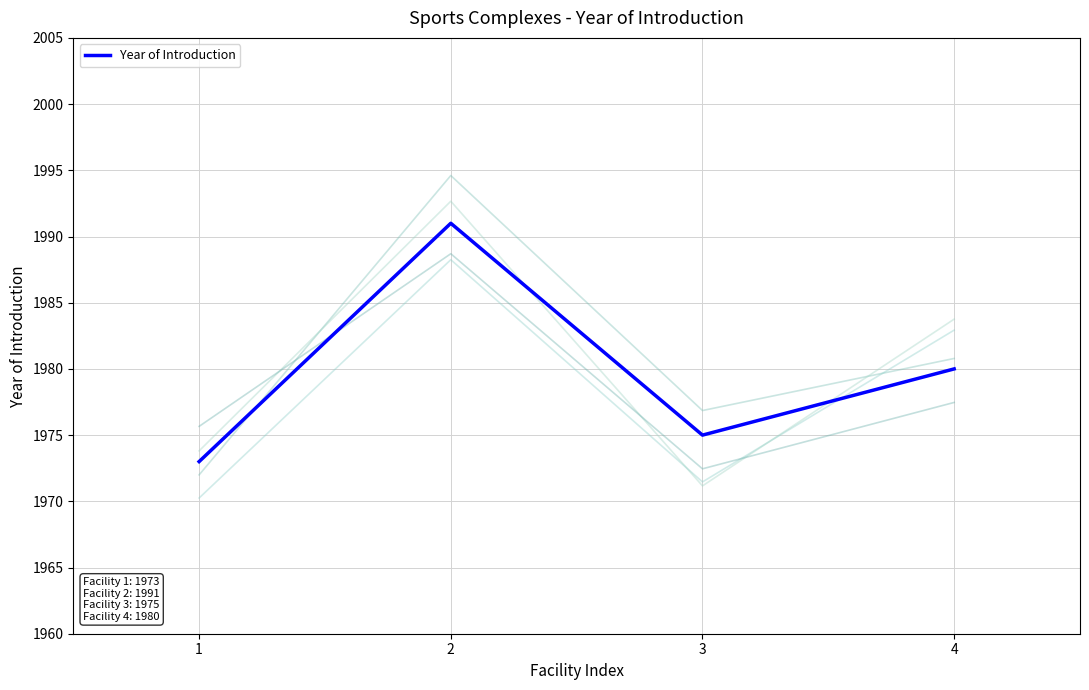

Read the value at 4, to the nearest 5.

1980